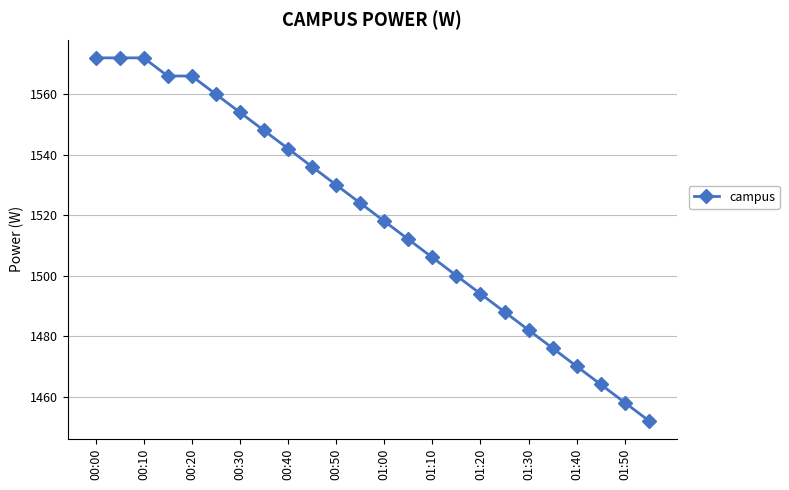

What is the value of the 3rd point from the left?

1572